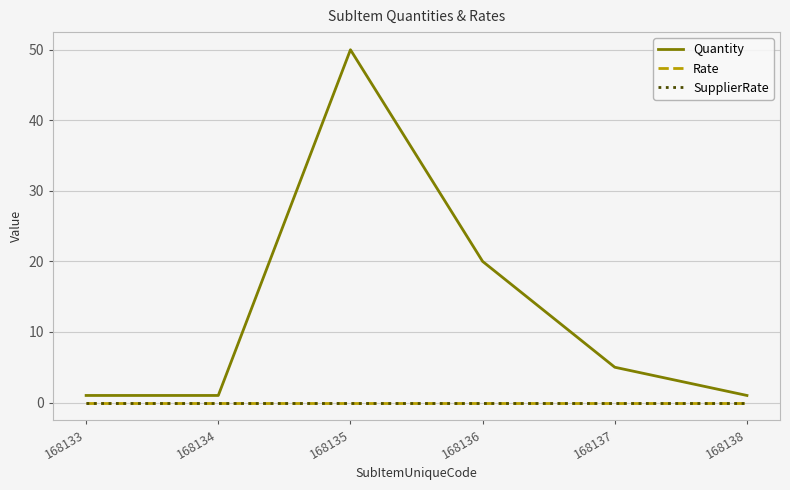

Reading left to right, transcribe all the data shown in this chart.

Quantity: 1	1	50	20	5	1
Rate: 0	0	0	0	0	0
SupplierRate: 0	0	0	0	0	0